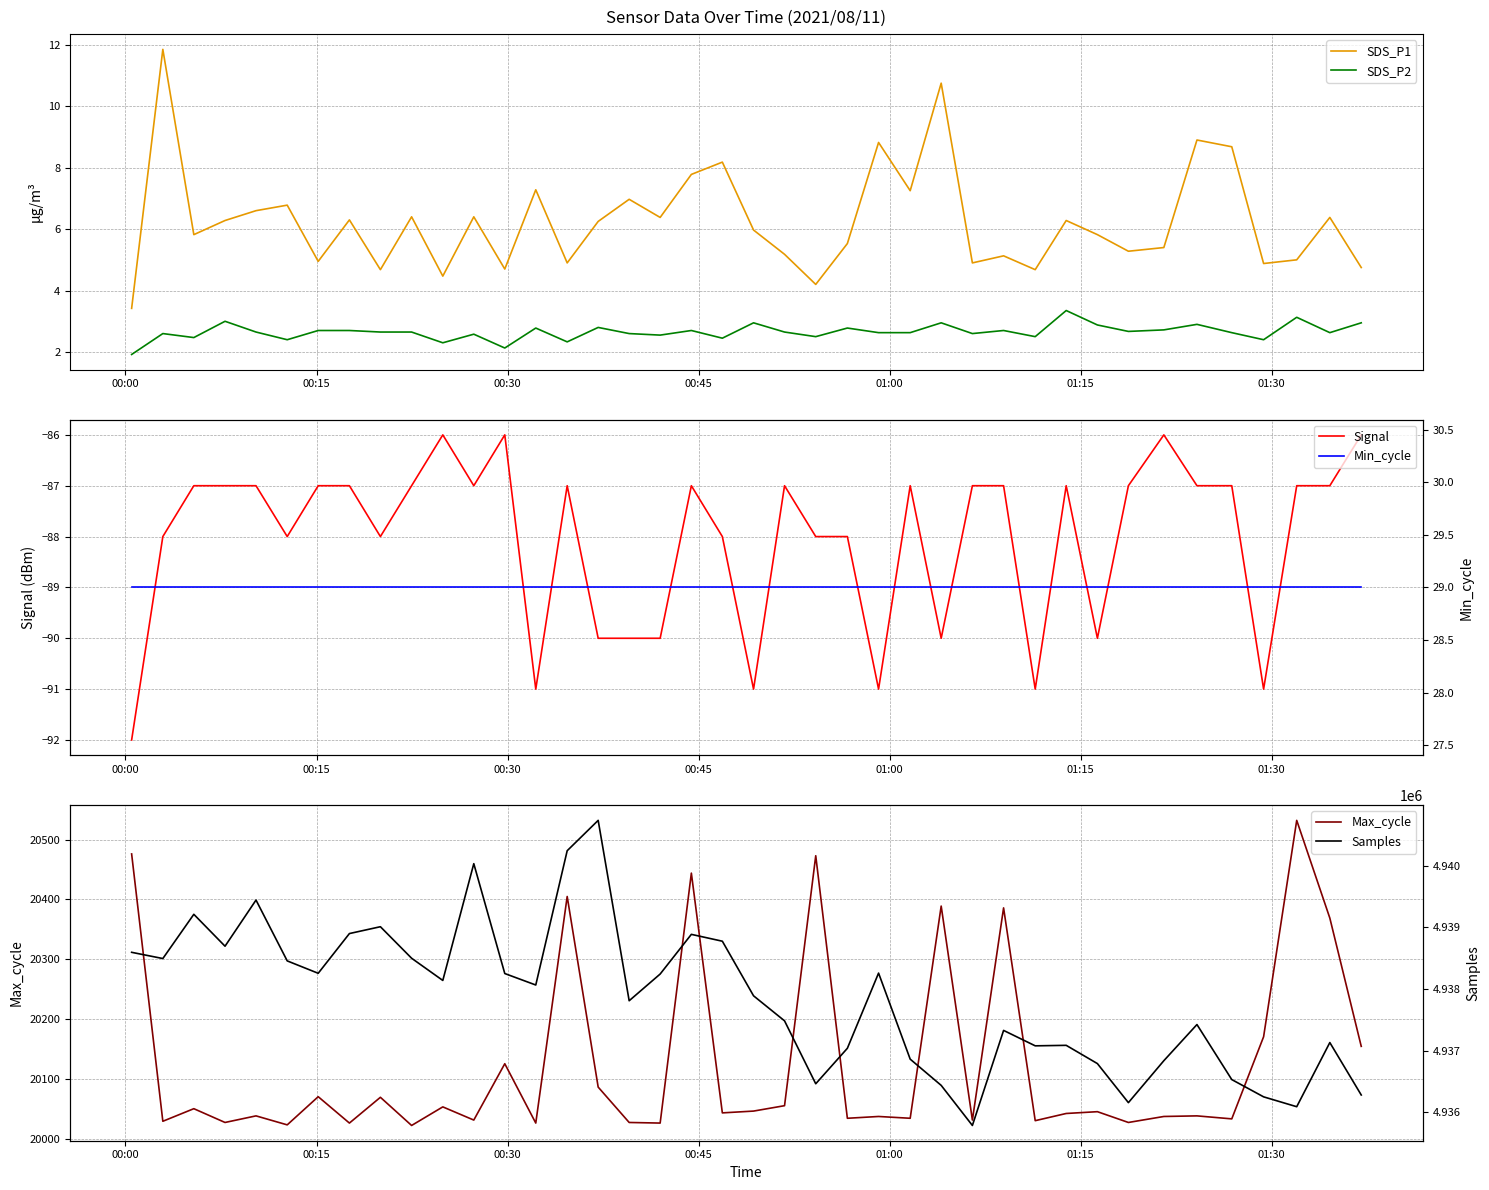

In SDS_P1, how many points are higher than both neighbors (excluding endpoints)?

14